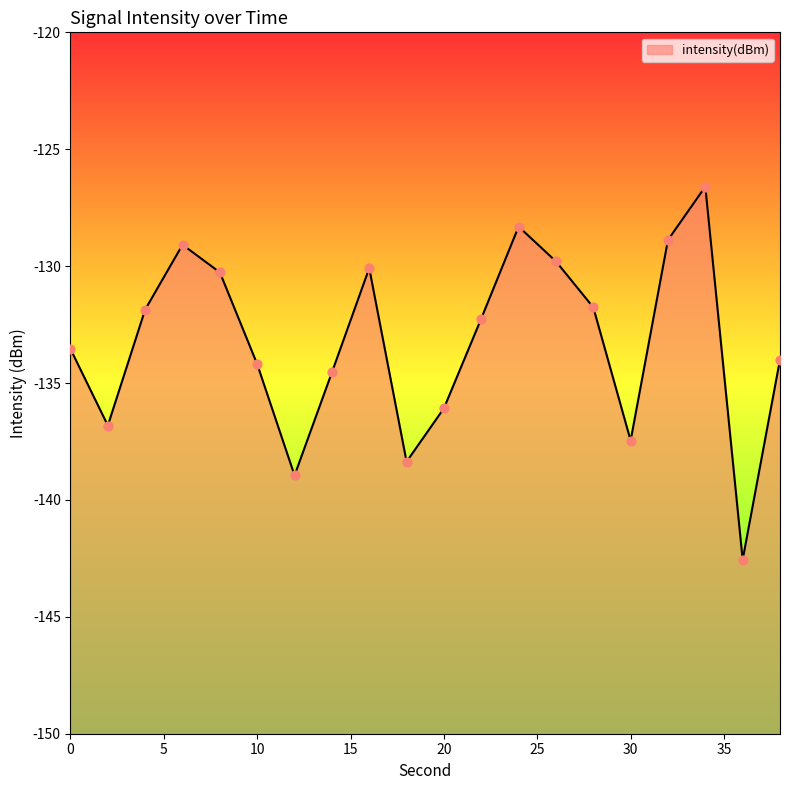

What is the change in value from 26 to 34?

+3.2